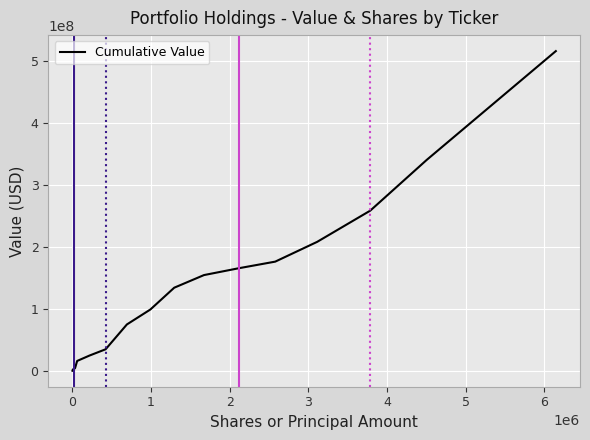

What is the difference between the maximum and minimum values?

515719403